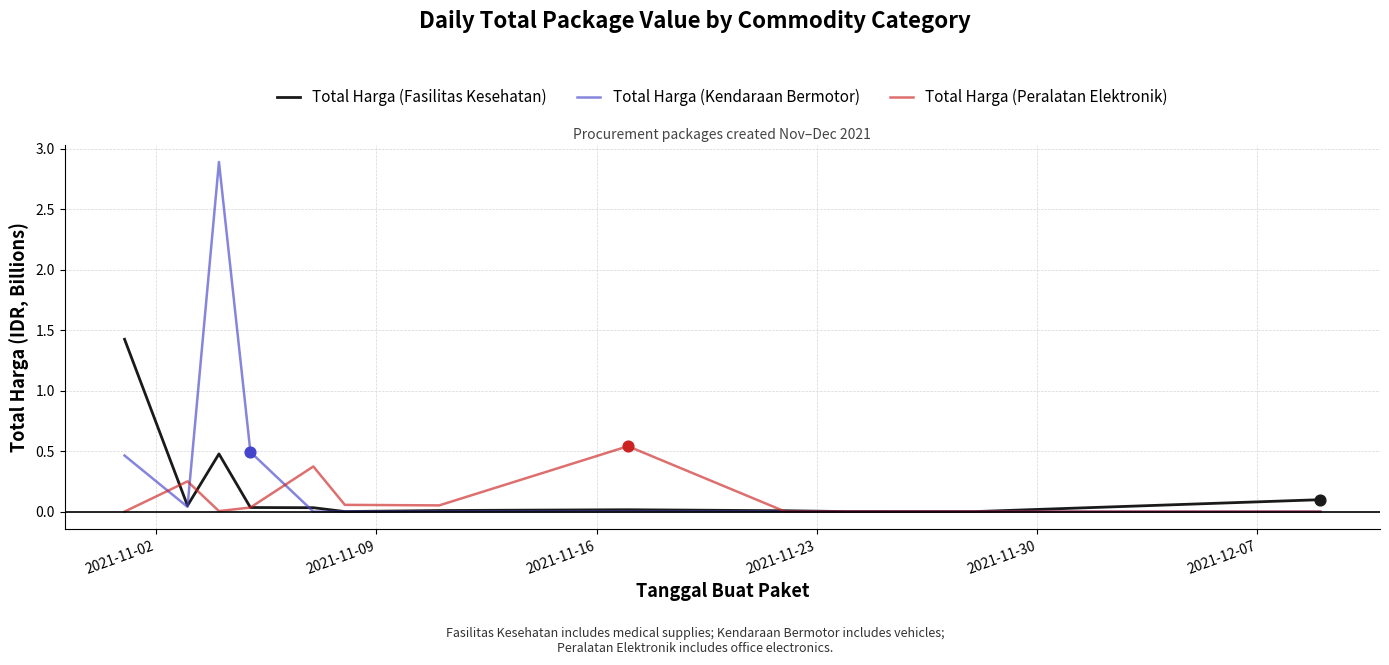

Which series has the largest total across all categories?

Total Harga (Kendaraan Bermotor)